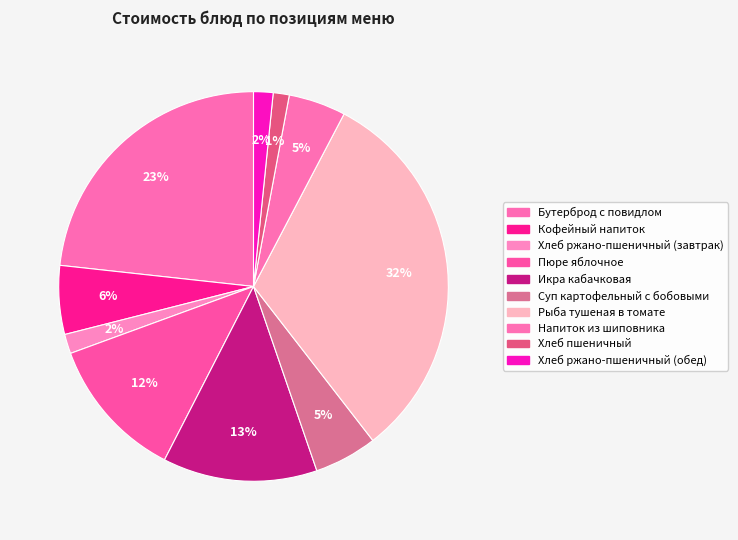

Do Пюре яблочное and Хлеб ржано-пшеничный (завтрак) together represent more than half of the pie?

No